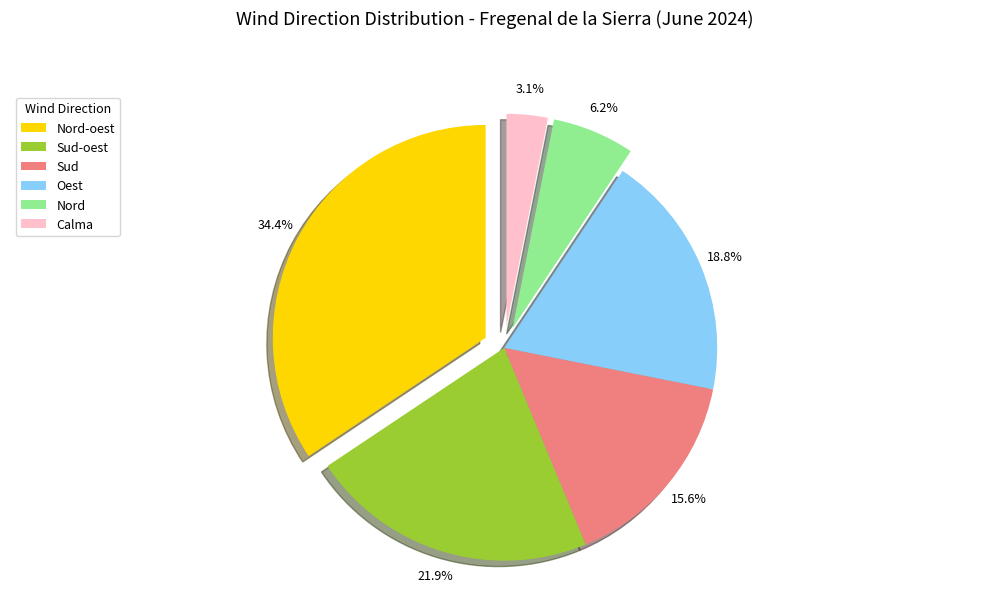

Count the number of slices in the pie.

6